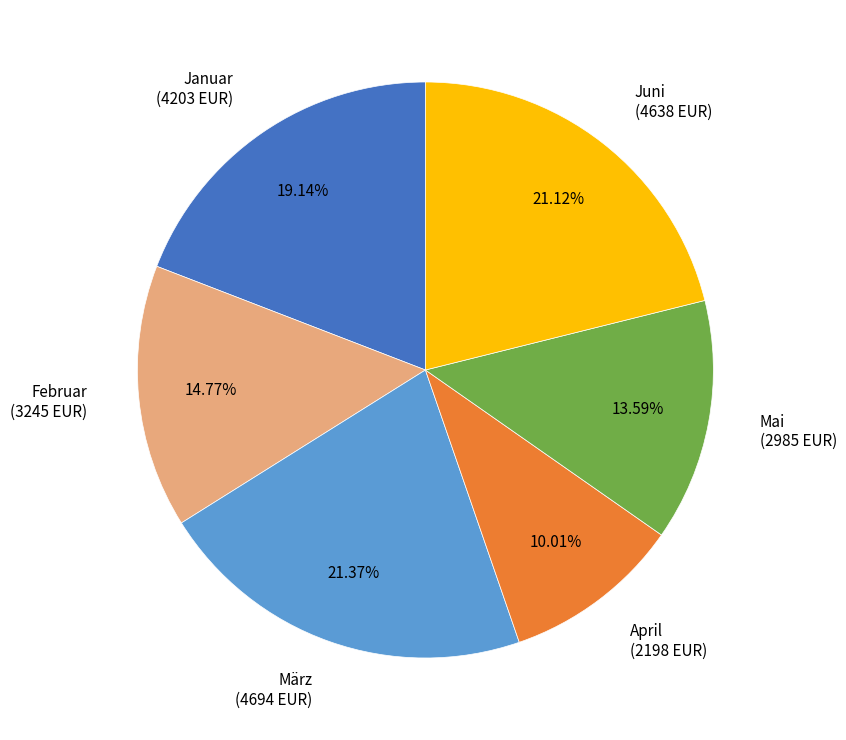

How many slices are in this pie chart?

6